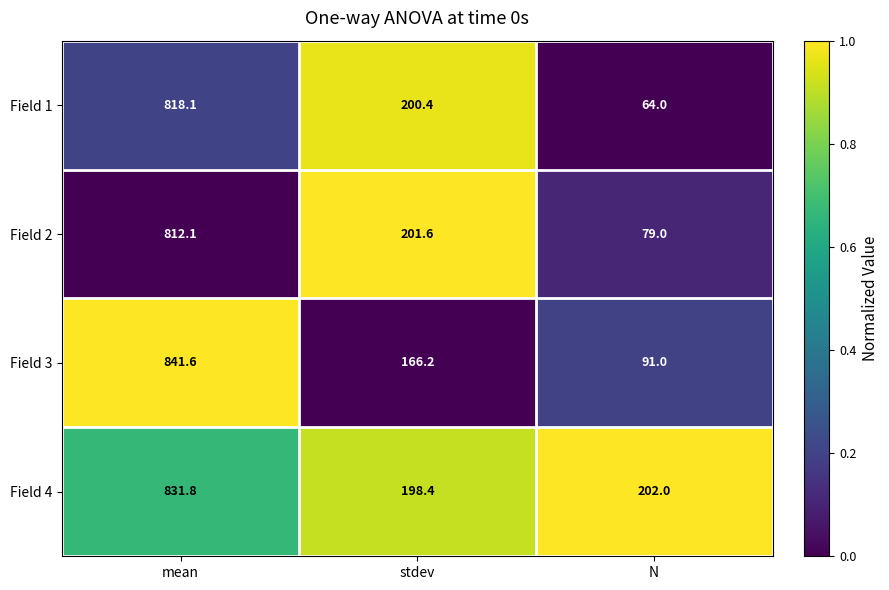

How many distinct data groups are displayed?

4